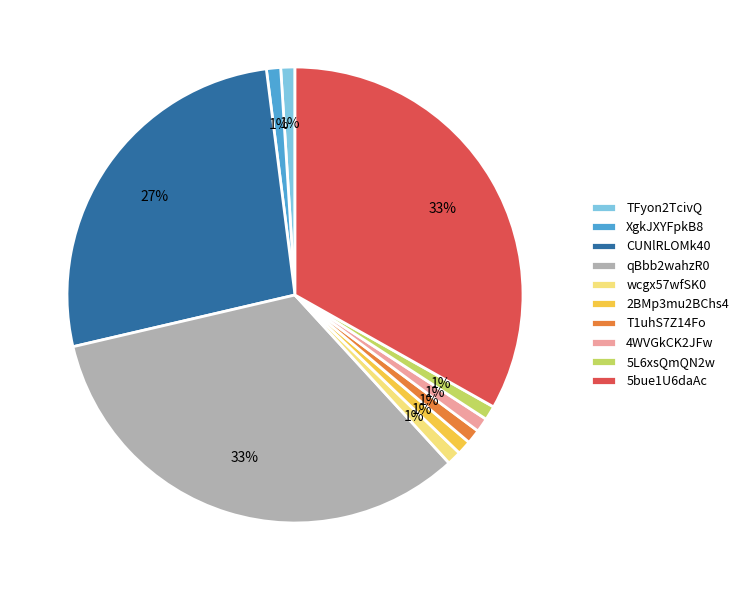

Is there any slice that represents more than half of the pie?

No